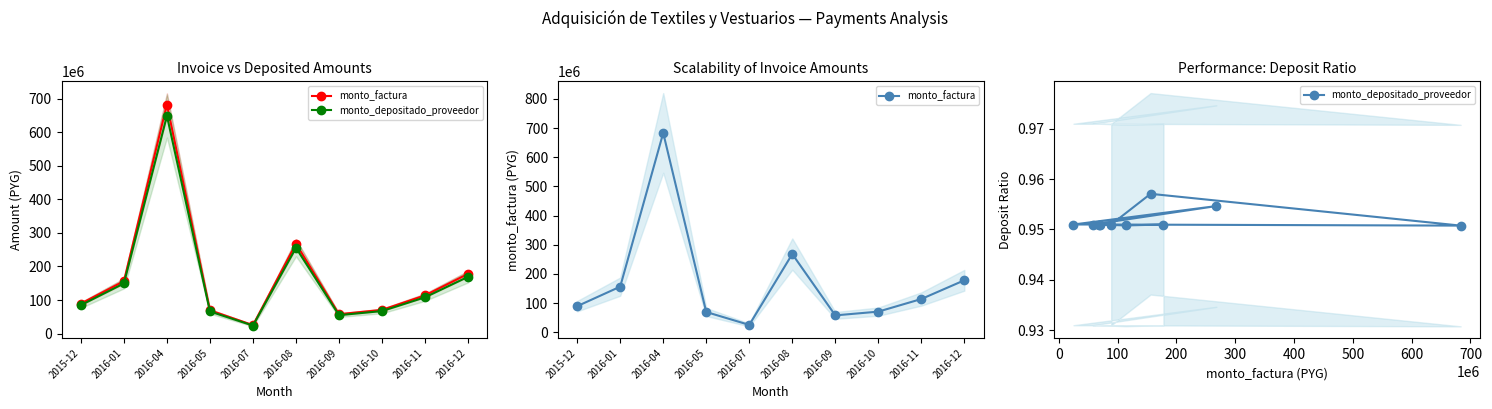

At which category is the sum across all series the highest?

2016-04